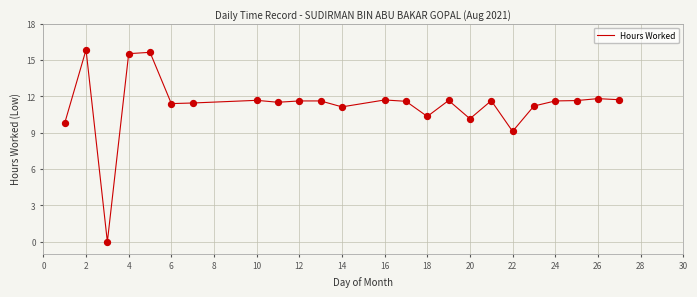

What is the difference between the maximum and minimum values?

15.8